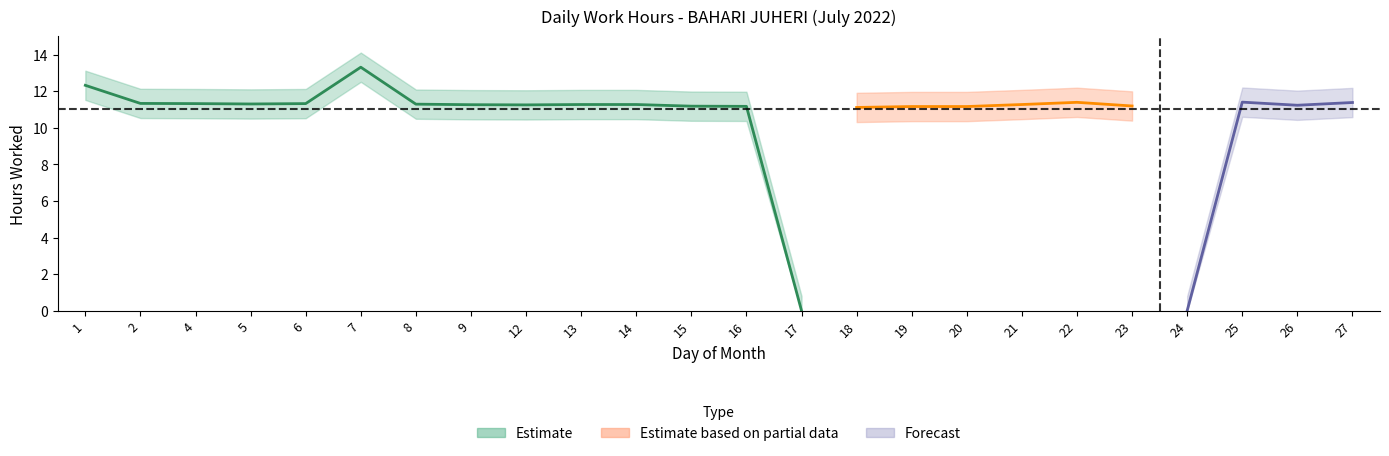

What is the value of the Low point at the 1st from the left?

12.3